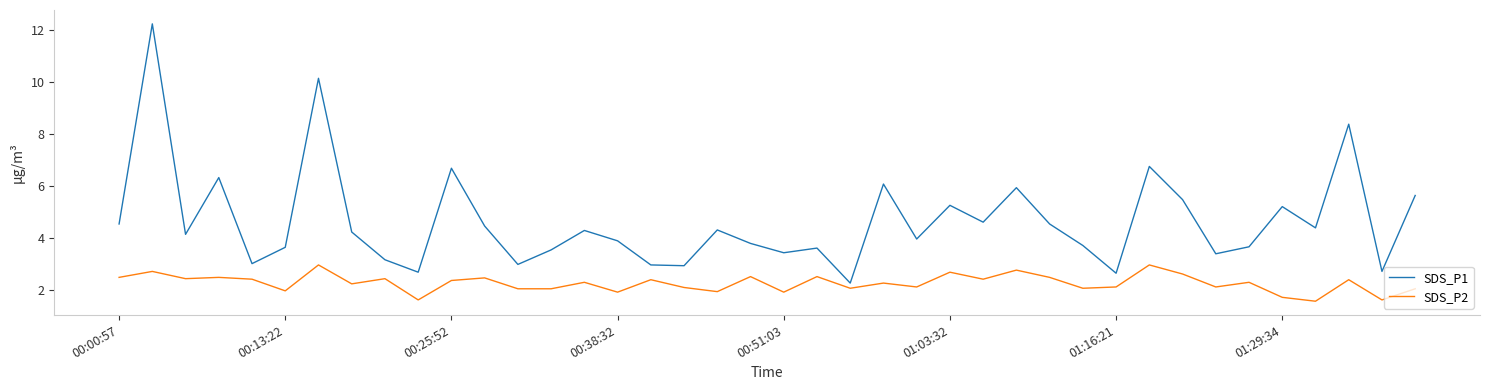

What is the lowest value of the SDS_P2 series?

1.6